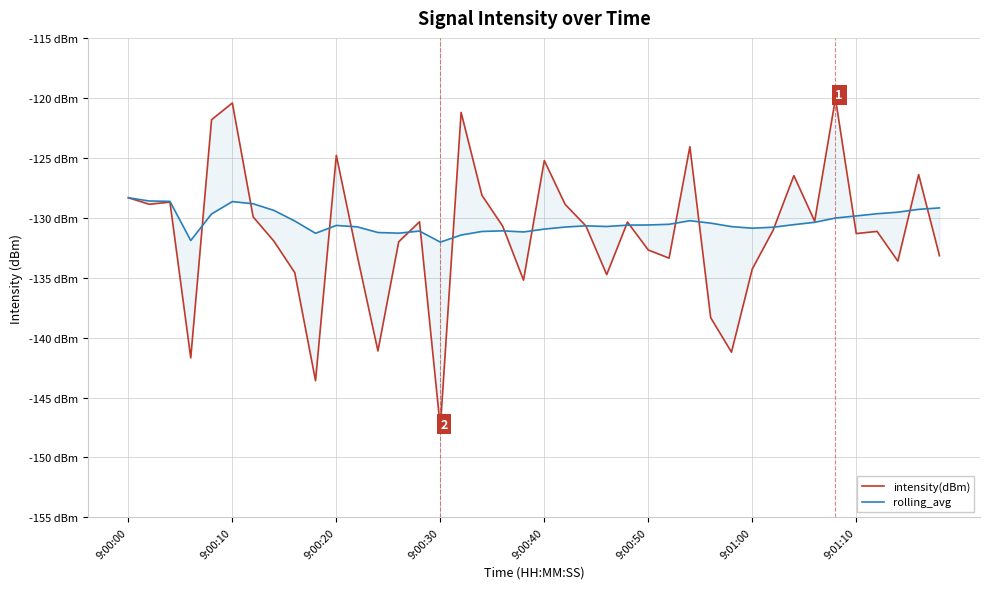

Reading right to left, list all the values displayed in this chart.

intensity(dBm): -133.2	-126.4	-133.6	-131.1	-131.3	-120.1	-130.3	-126.5	-131.0	-134.3	-141.2	-138.3	-124.1	-133.4	-132.7	-130.4	-134.7	-130.7	-128.9	-125.2	-135.2	-130.7	-128.1	-121.2	-147.5	-130.3	-132.0	-141.1	-133.1	-124.8	-143.6	-134.6	-132.0	-129.9	-120.4	-121.8	-141.7	-128.7	-128.9	-128.3
rolling_avg: -129.2	-129.3	-129.5	-129.7	-129.9	-130.0	-130.4	-130.6	-130.8	-130.9	-130.7	-130.5	-130.3	-130.5	-130.6	-130.6	-130.7	-130.7	-130.8	-130.9	-131.2	-131.1	-131.1	-131.4	-132.0	-131.1	-131.3	-131.2	-130.8	-130.6	-131.3	-130.3	-129.4	-128.8	-128.7	-129.7	-131.9	-128.6	-128.6	-128.3